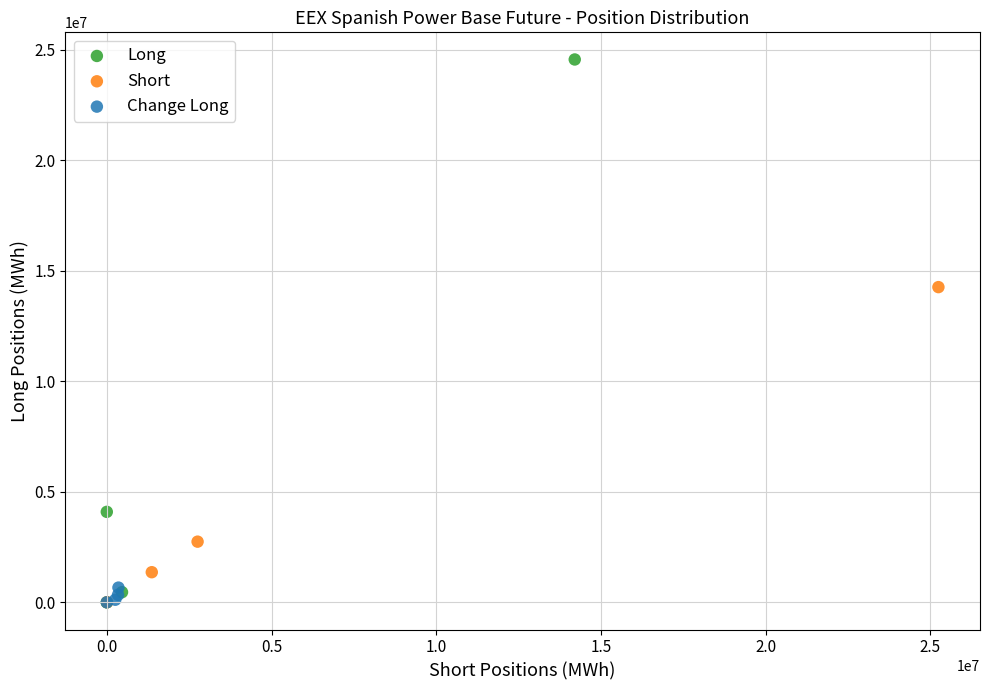

Which series contains the highest Y value?

Long